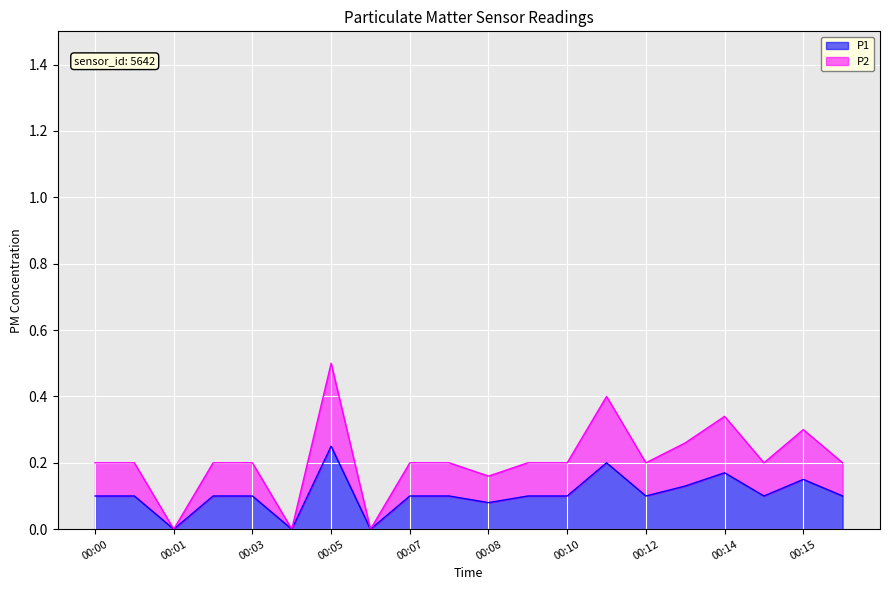

At 00:15, list the series in order from smallest to largest.

P1, P2